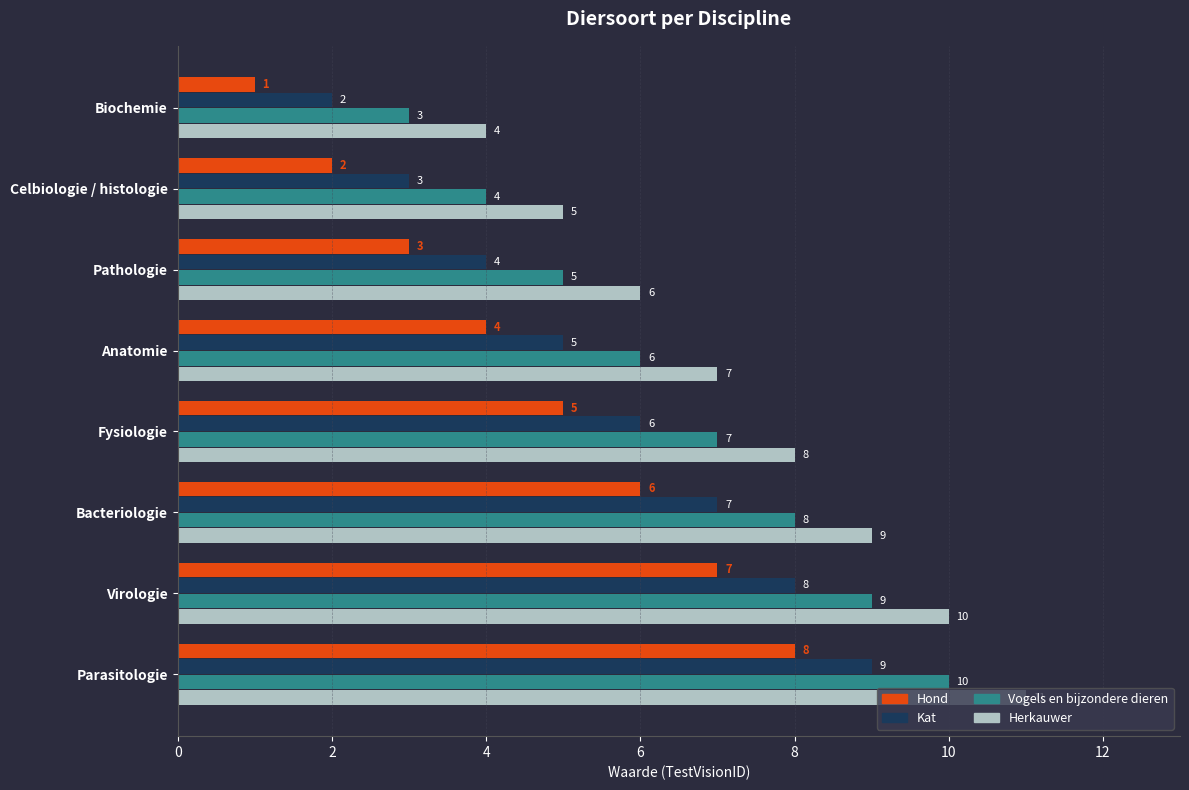

What is the maximum value shown in the chart?

11